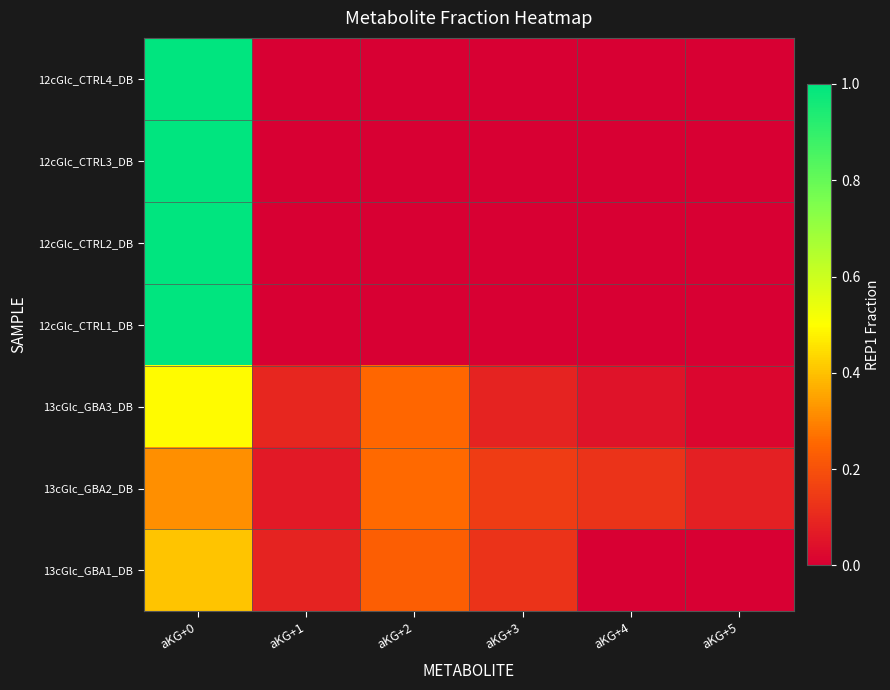

Which series changed the most between aKG+1 and aKG+3?

13cGlc_GBA2_DB